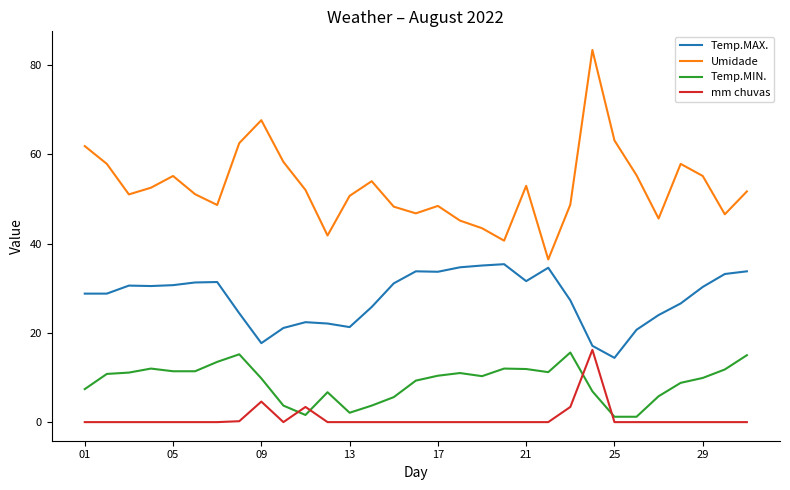

Which series has the widest spread of values?

Umidade